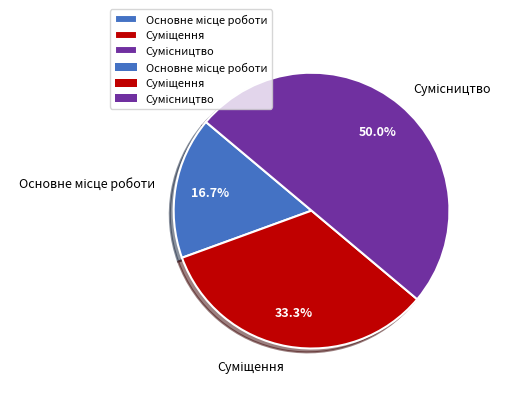

What is the largest slice in the pie chart?

Сумісництво